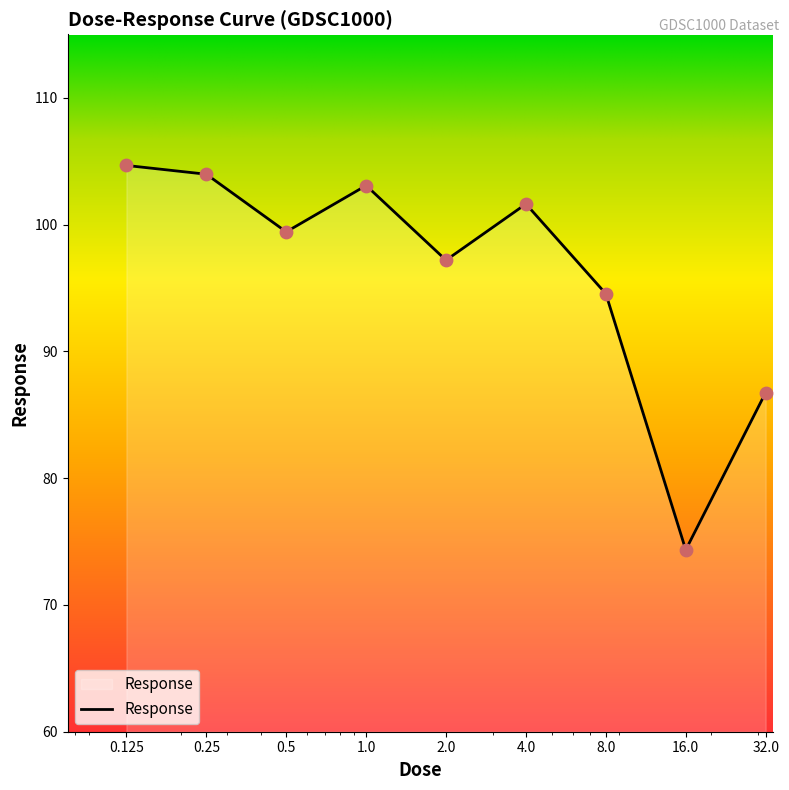

What is the greatest value displayed?

104.7